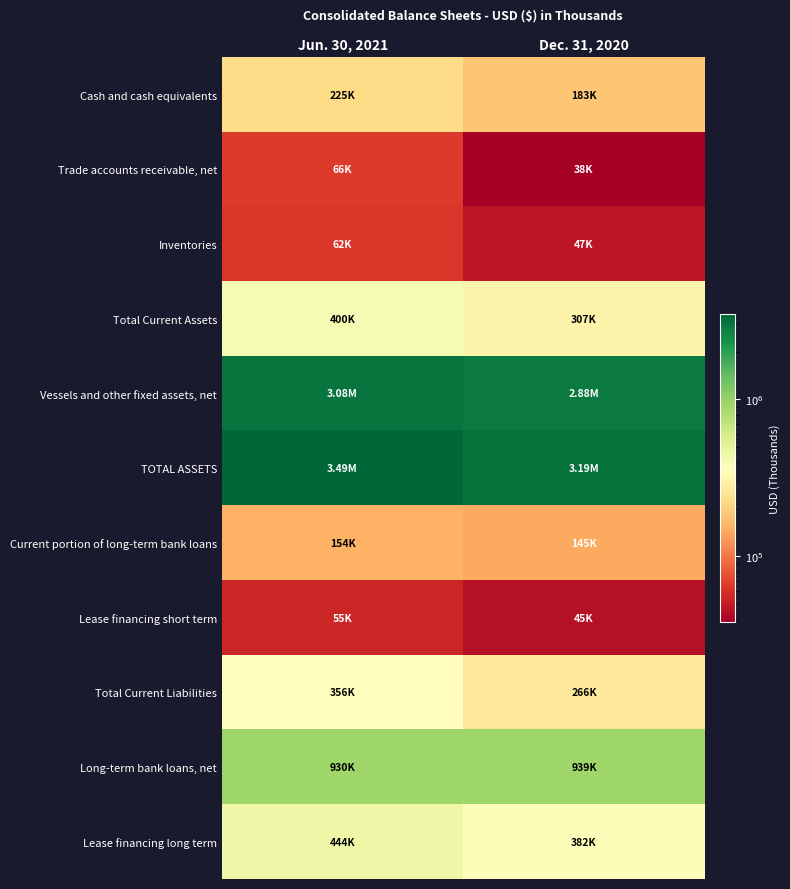

Count the number of data series in this chart.

11